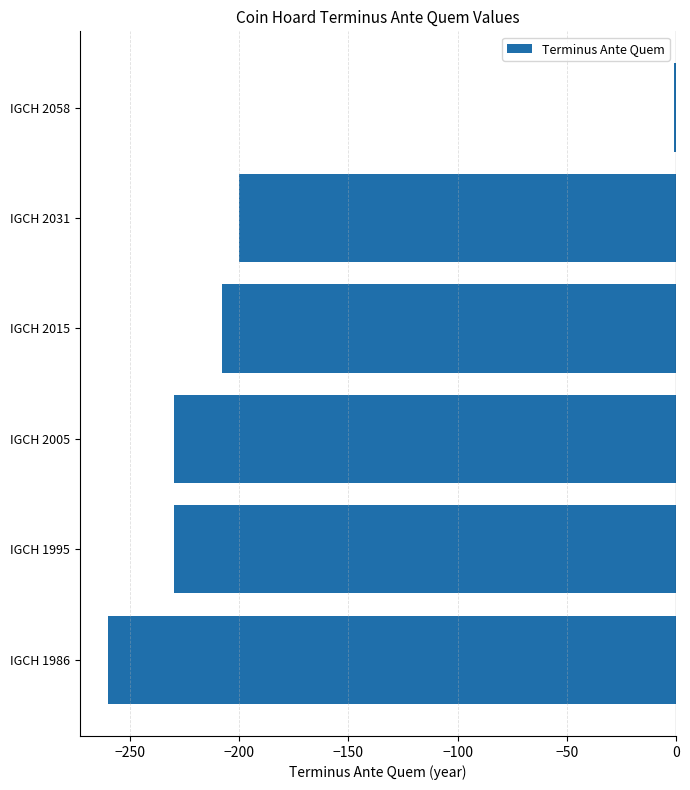

What is the change in value from IGCH 1986 to IGCH 1995?

+30